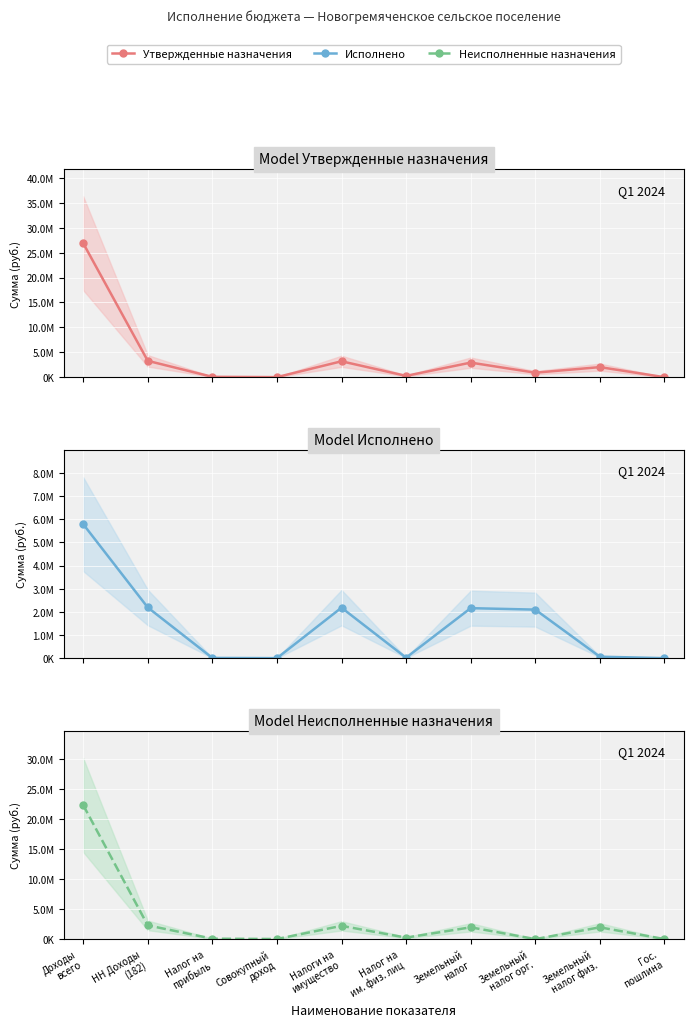

What is the label of the 9th point from the left?

Земельный
налог физ.